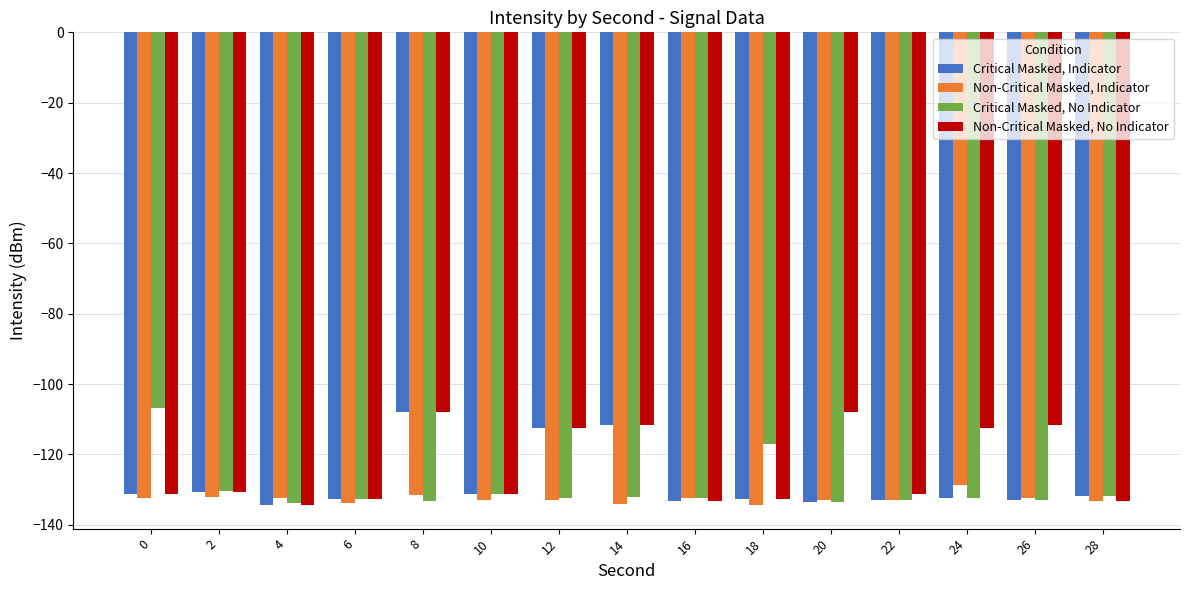

What is the value of the Non-Critical Masked, Indicator bar at the 15th from the left?

-133.2